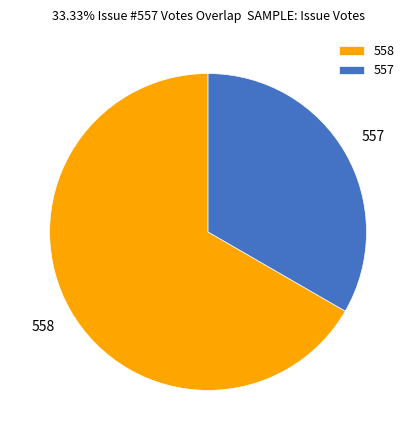

The 557 slice represents 33% of the pie. True or false?

True